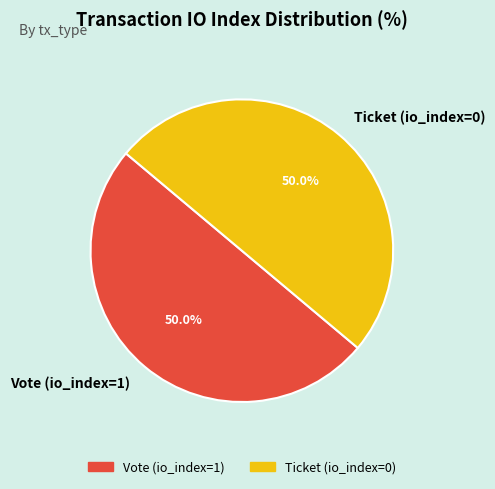

To the nearest percent, what is the difference between the largest and smallest slice percentages?

0%